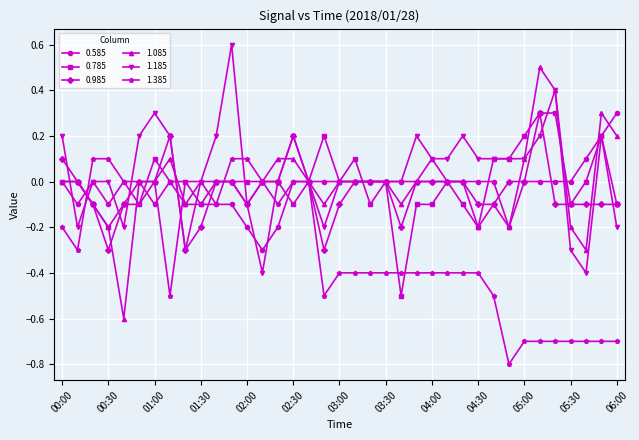

What is the maximum value for 1.185?

0.6